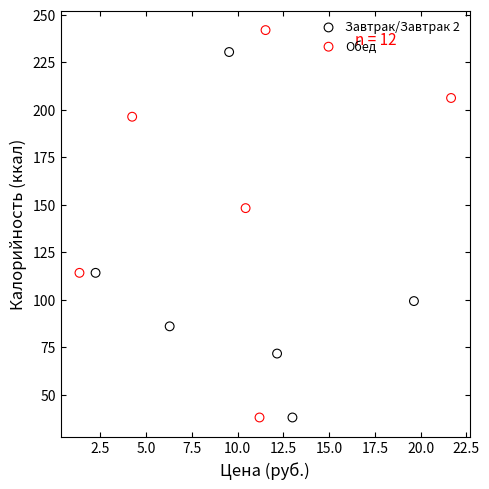

Which series has the widest spread of Y values?

Обед